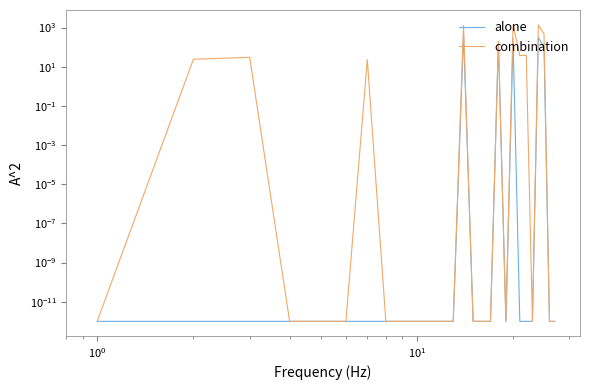

What are all the series names shown in the legend?

alone, combination